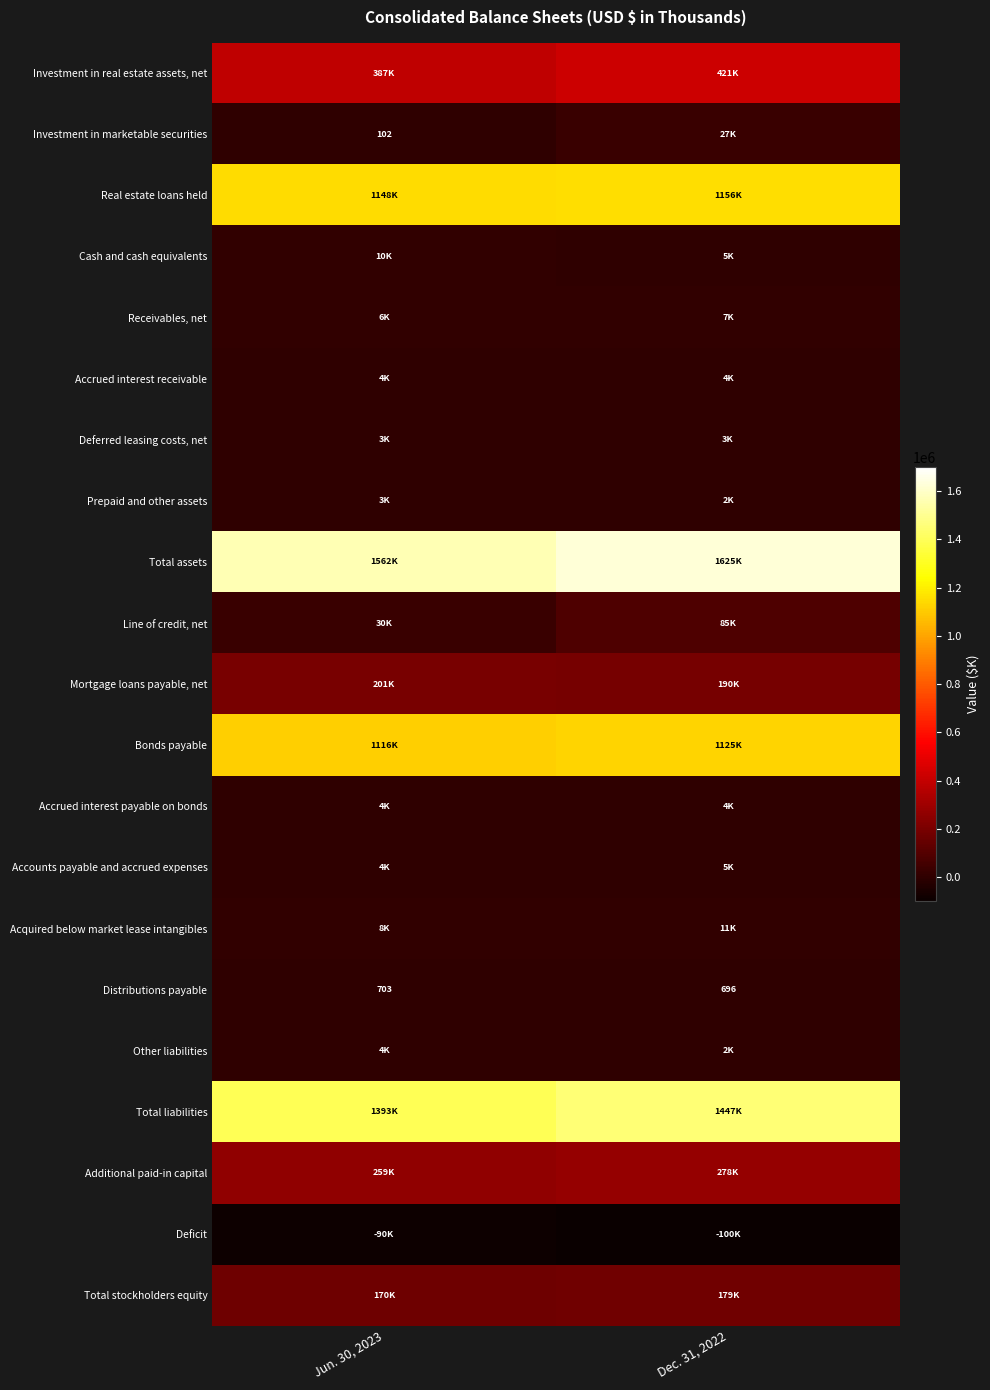

The value of Investment in marketable securities at Jun. 30, 2023 is 102. True or false?

True